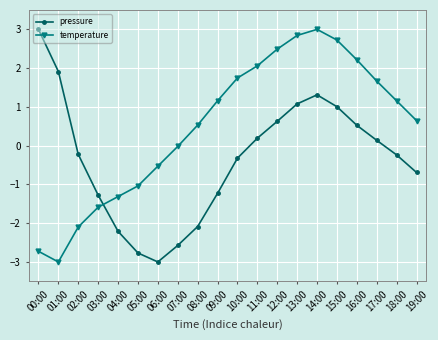

Rank the series at 18:00 from lowest to highest value.

pressure, temperature